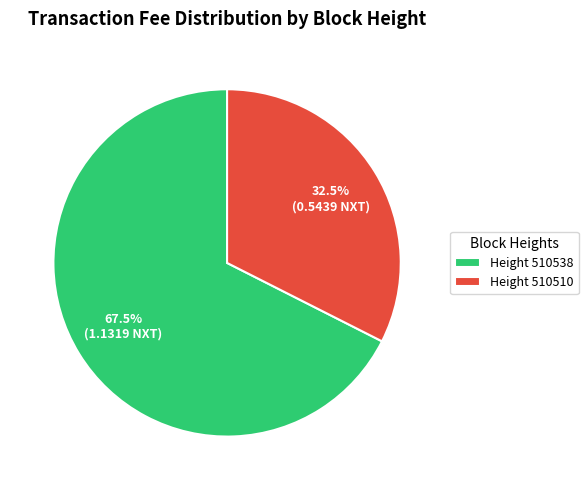

To the nearest percent, what is the average slice percentage?

50%